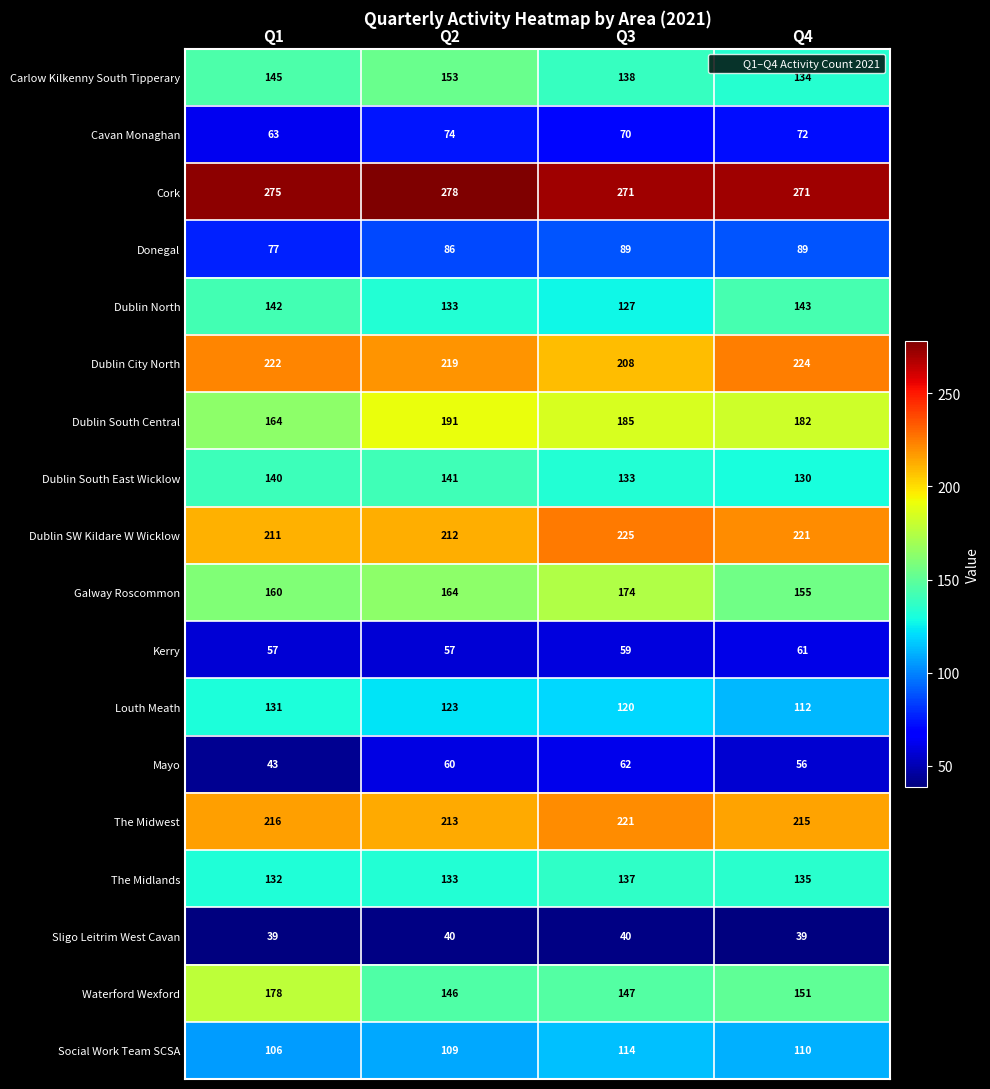

Where is Dublin City North nearest to the value 216?

Q2